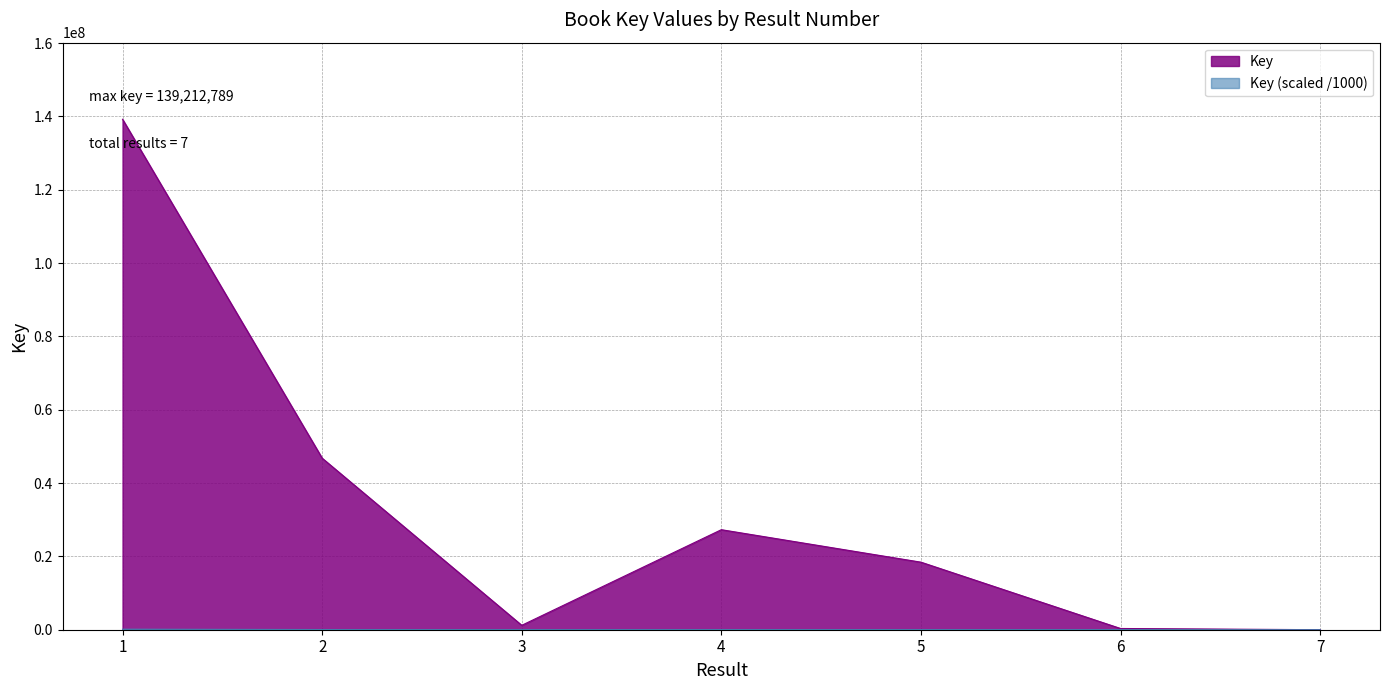

What is the greatest value displayed?

139212789.0